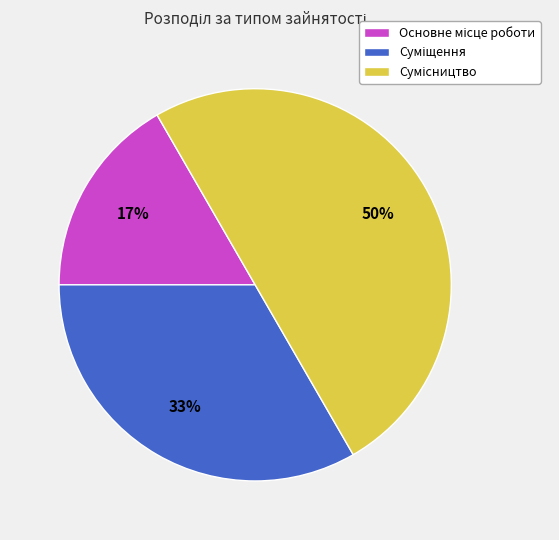

Count the number of slices in the pie.

3